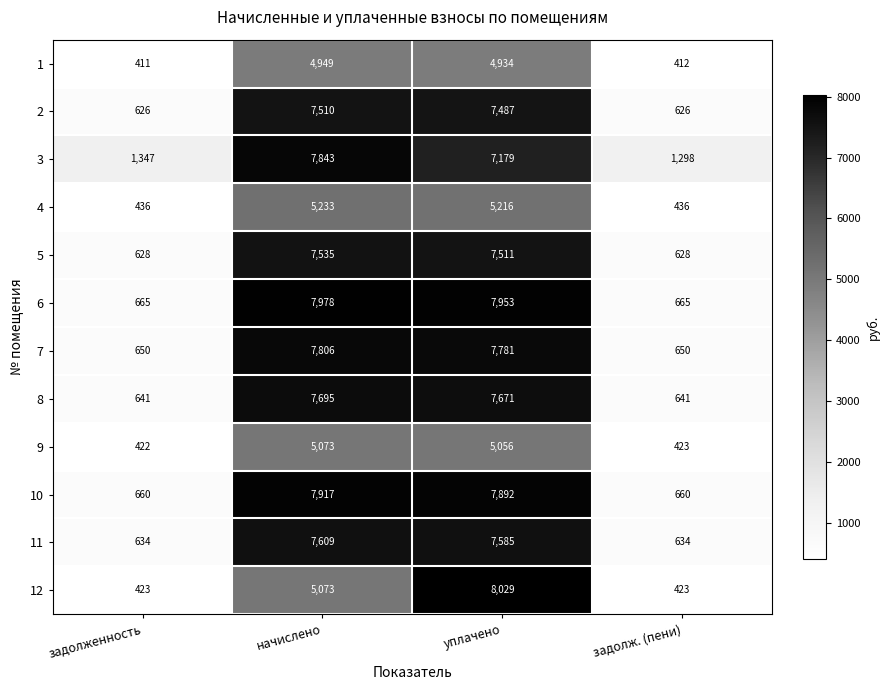

Where does the 2 series first go above 7487?

начислено